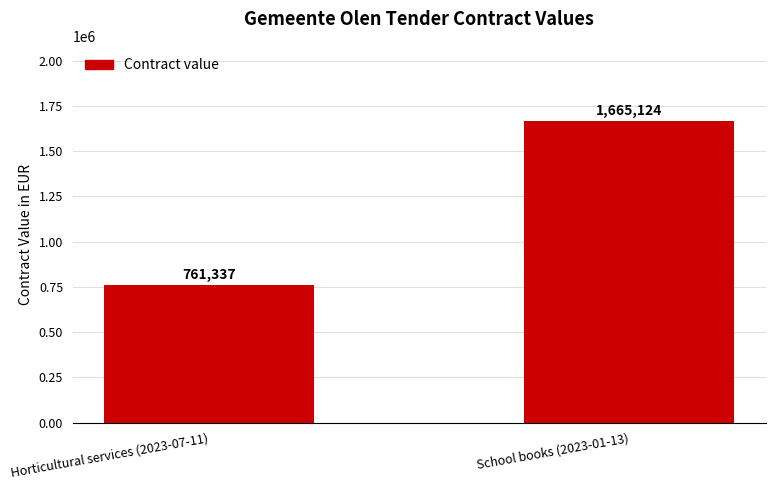

Which category has the highest value across all series?

School books (2023-01-13)